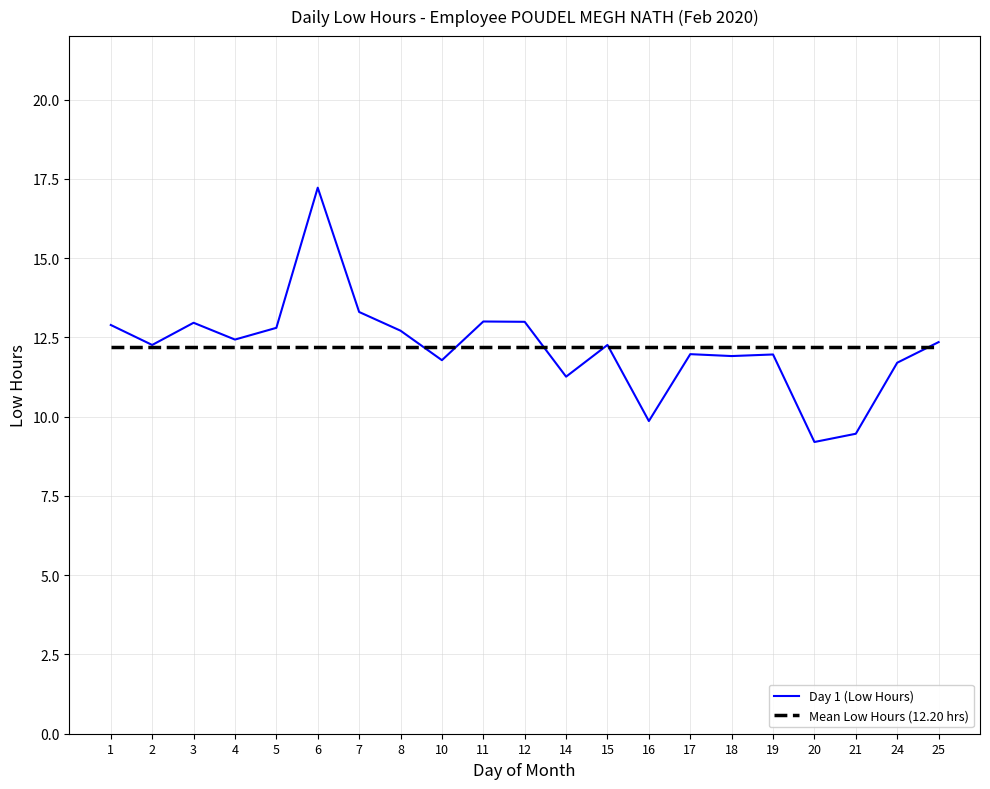

At 11, list the series in order from largest to smallest.

Day 1 (Low Hours), Mean Low Hours (12.20 hrs)